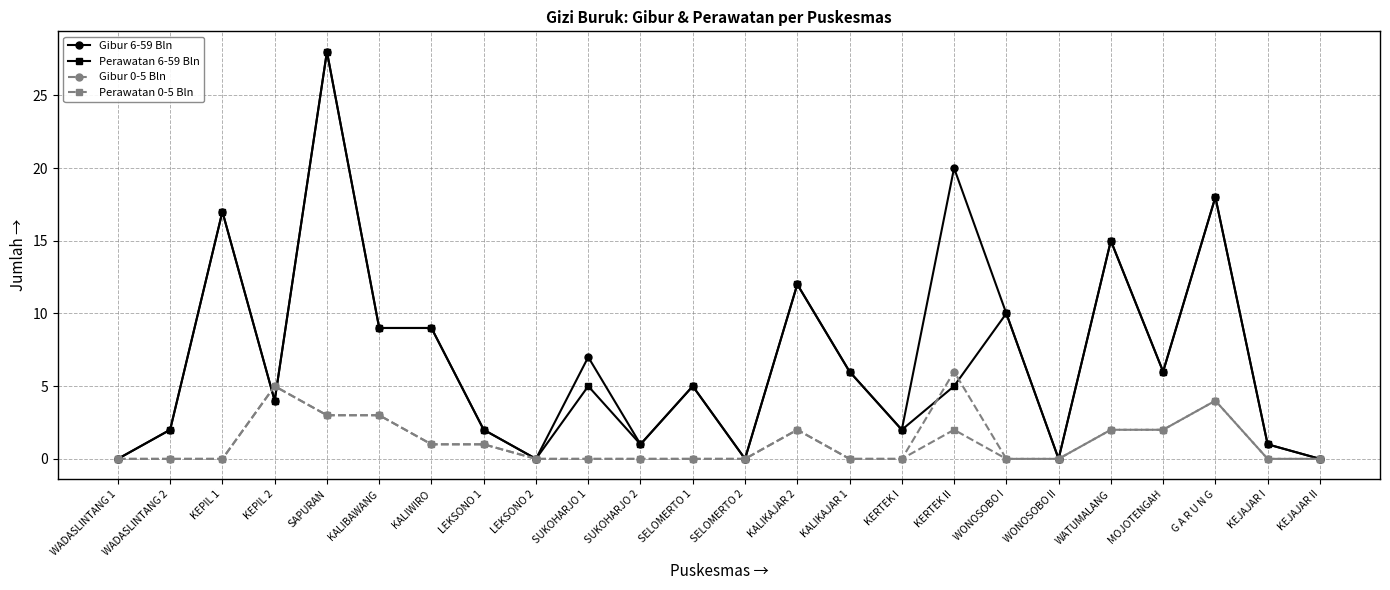

How many data points in Gibur 6-59 Bln are less than 6?

12